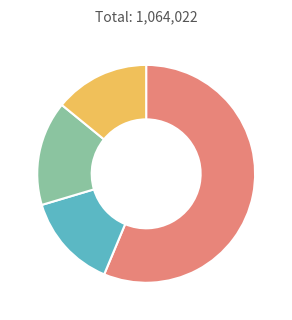

Is there a majority slice in this chart?

Yes